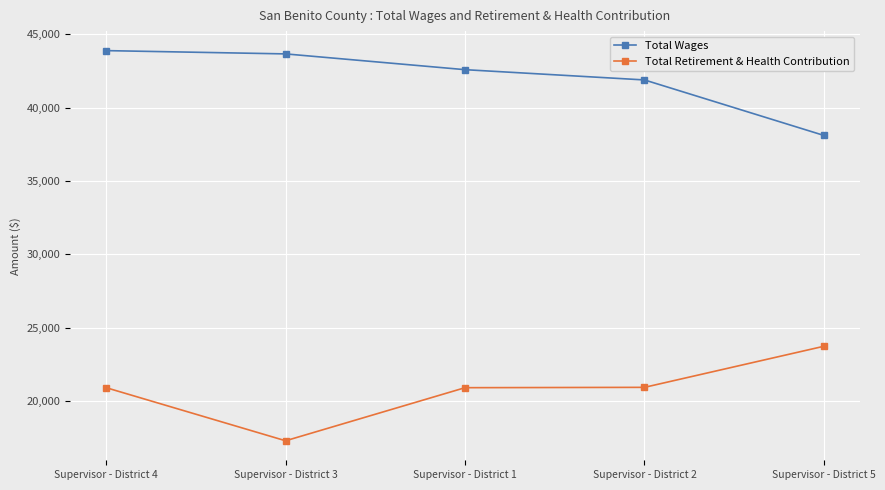

What is the difference between the highest and lowest values at Supervisor - District 5?

14380